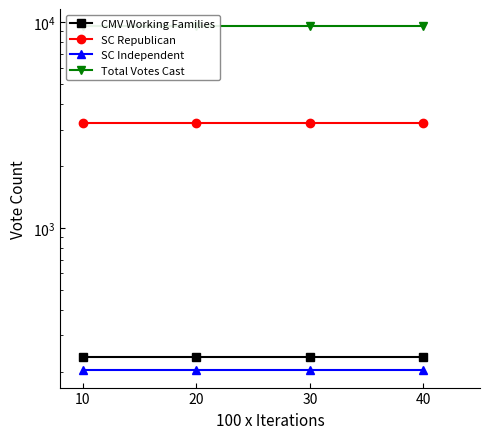

What is the total value across all series at 40?

13205